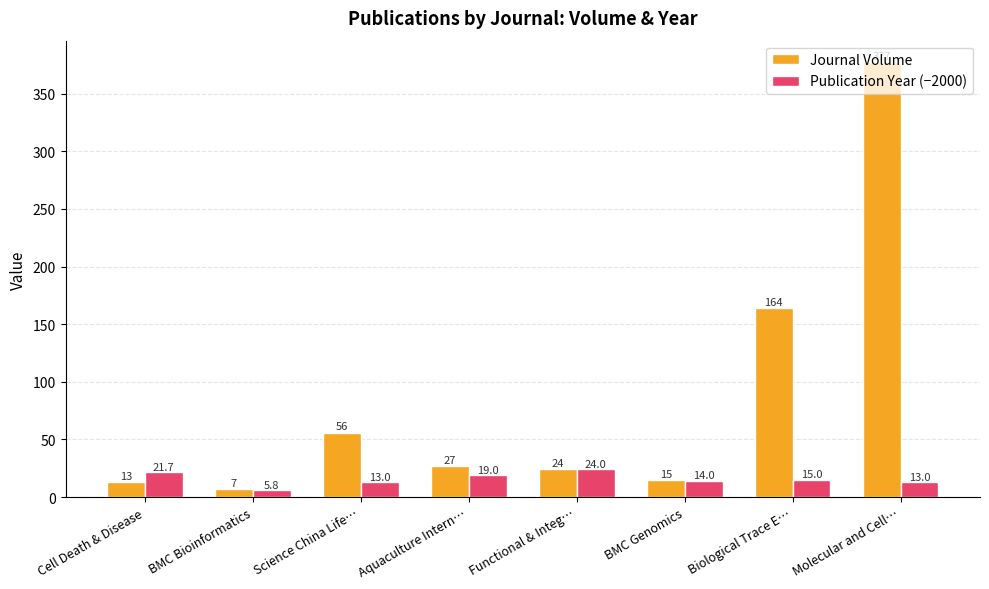

What is the approximate value of Publication Year (−2000) at Cell Death & Disease?

21.7